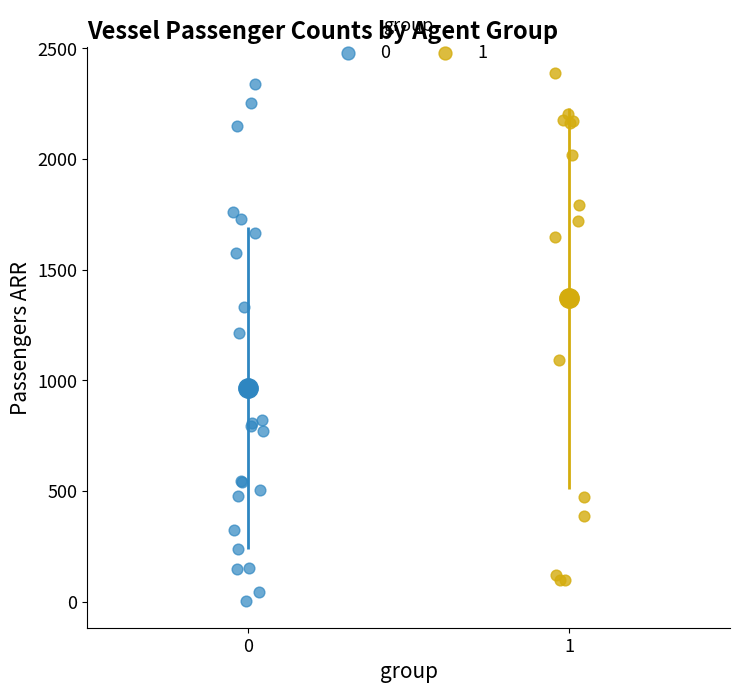

Which series contains the lowest Y value?

0